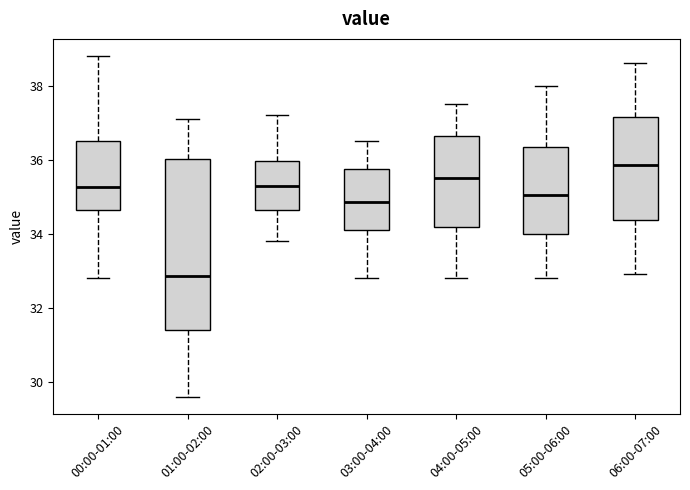

Which box's median line is the highest?

06:00-07:00